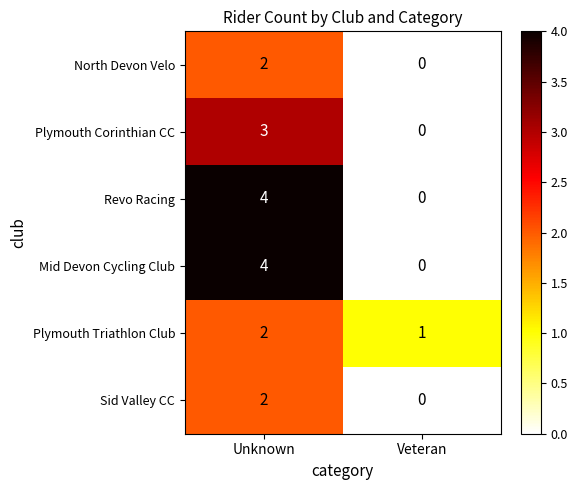

The value of Revo Racing at Unknown is 3. True or false?

False